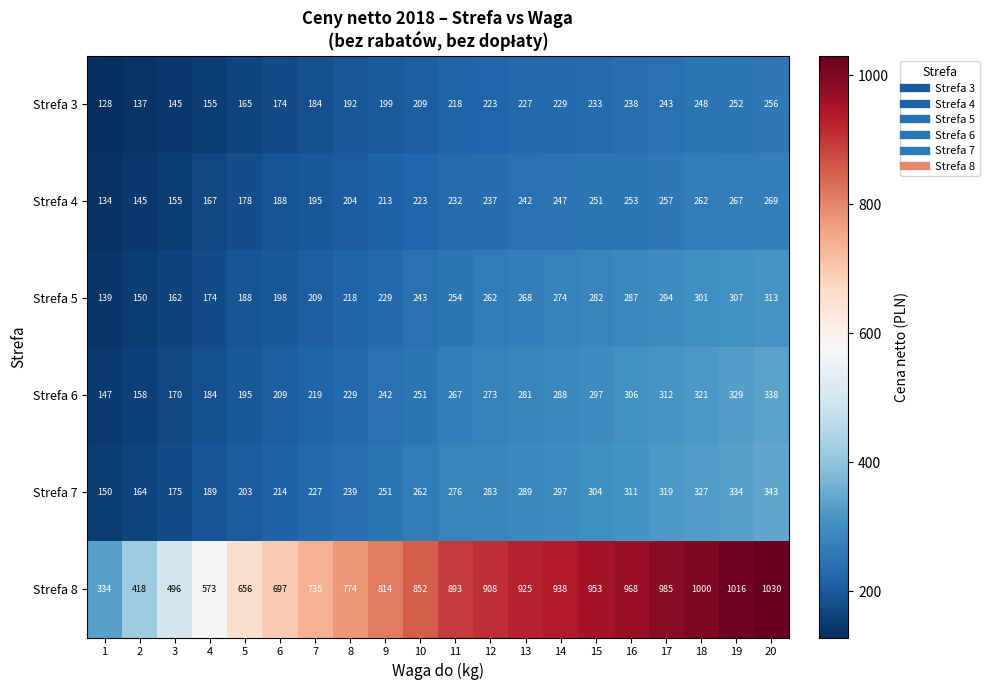

Which category has the highest value across all series?

20